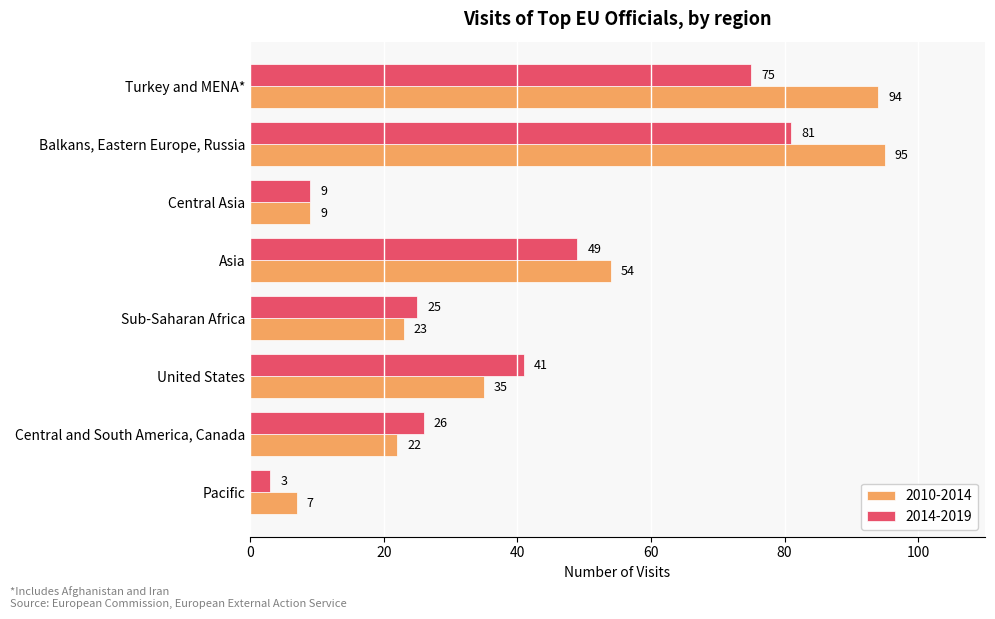

At how many categories does at least one series exceed 6?

8